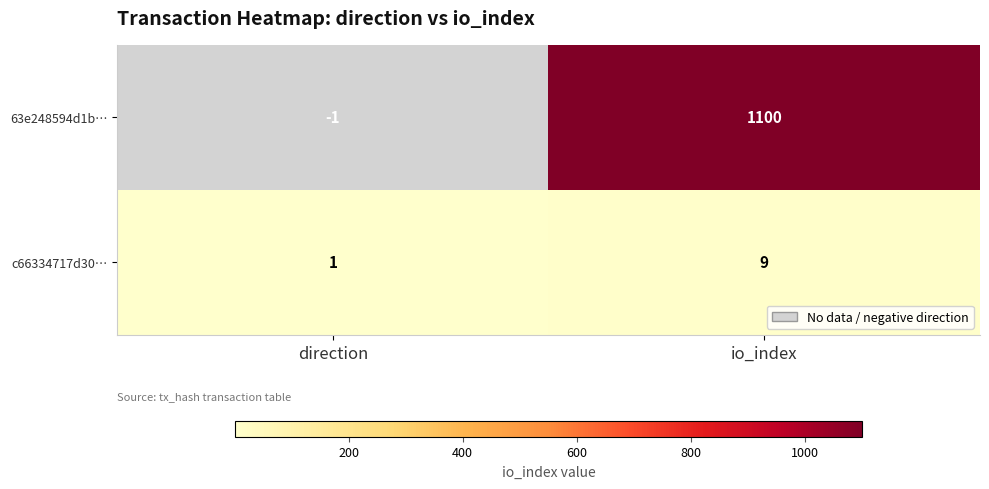

What is the difference between the maximum and minimum values in the 63e248594d1b… series?

1101